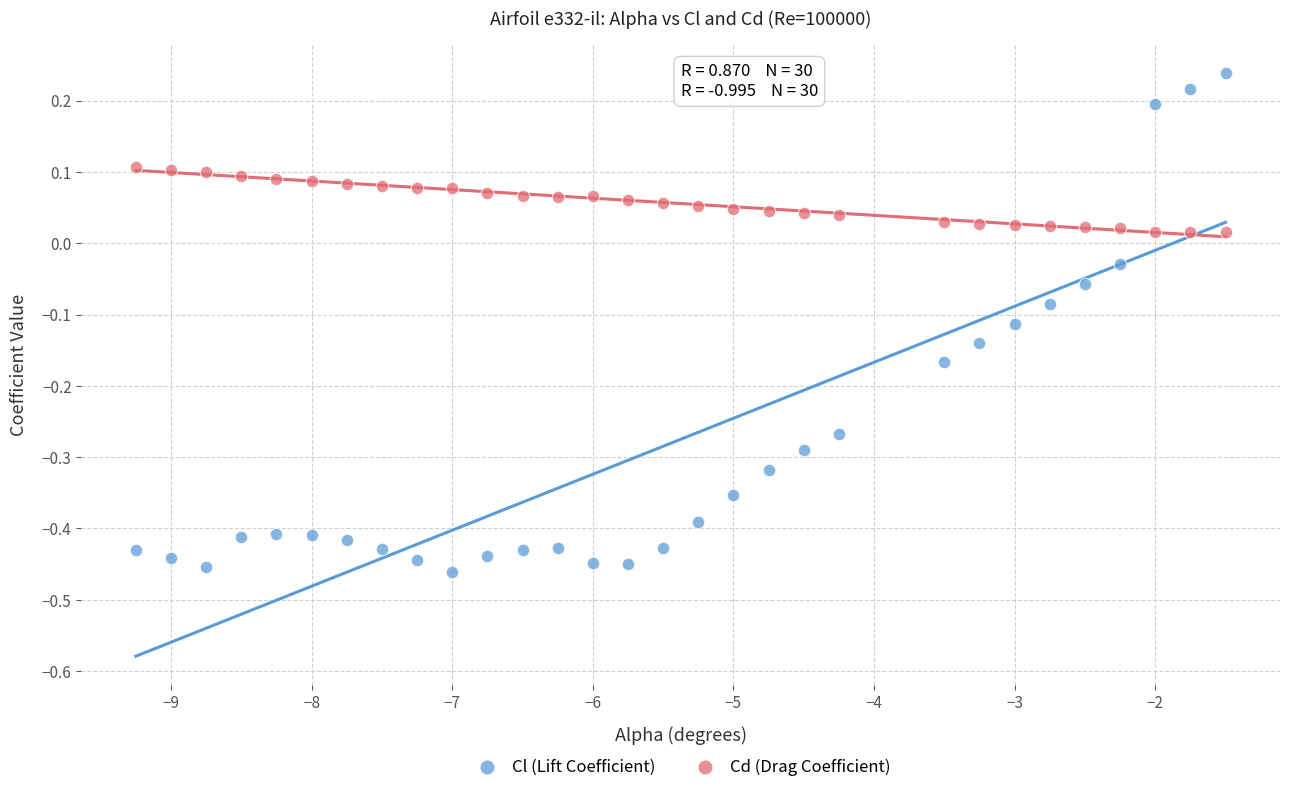

What are all the series names shown in the legend?

Cl (Lift Coefficient), Cd (Drag Coefficient)